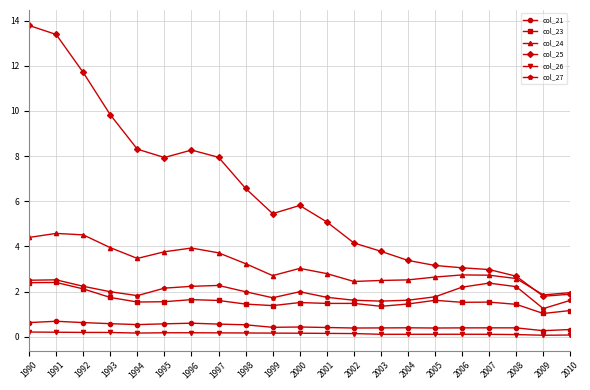

What are all the series names shown in the legend?

col_21, col_23, col_24, col_25, col_26, col_27